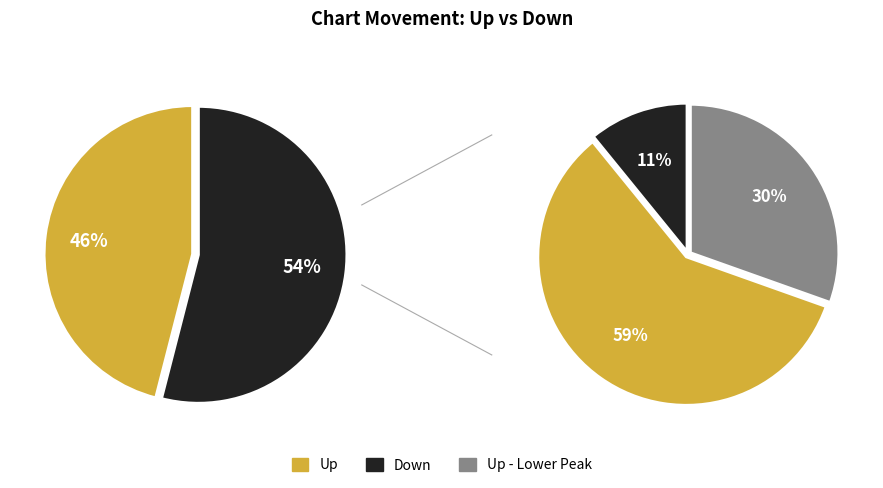

To the nearest percent, what percentage of the pie is up?

46%